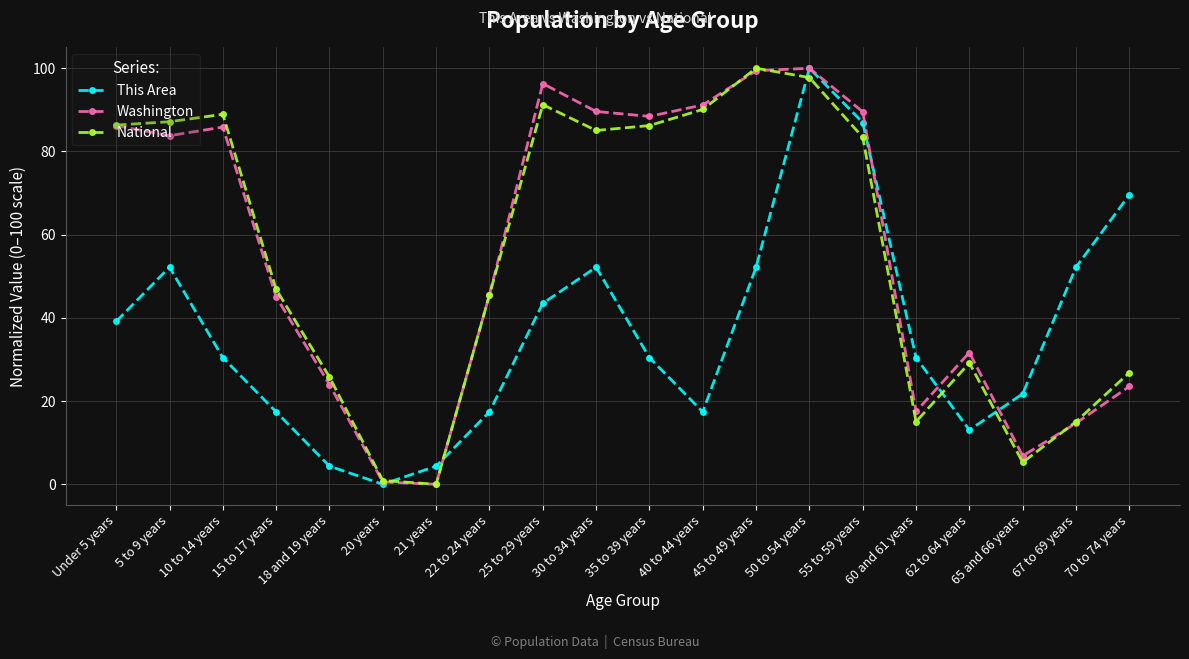

What are all the series names shown in the legend?

This Area, Washington, National